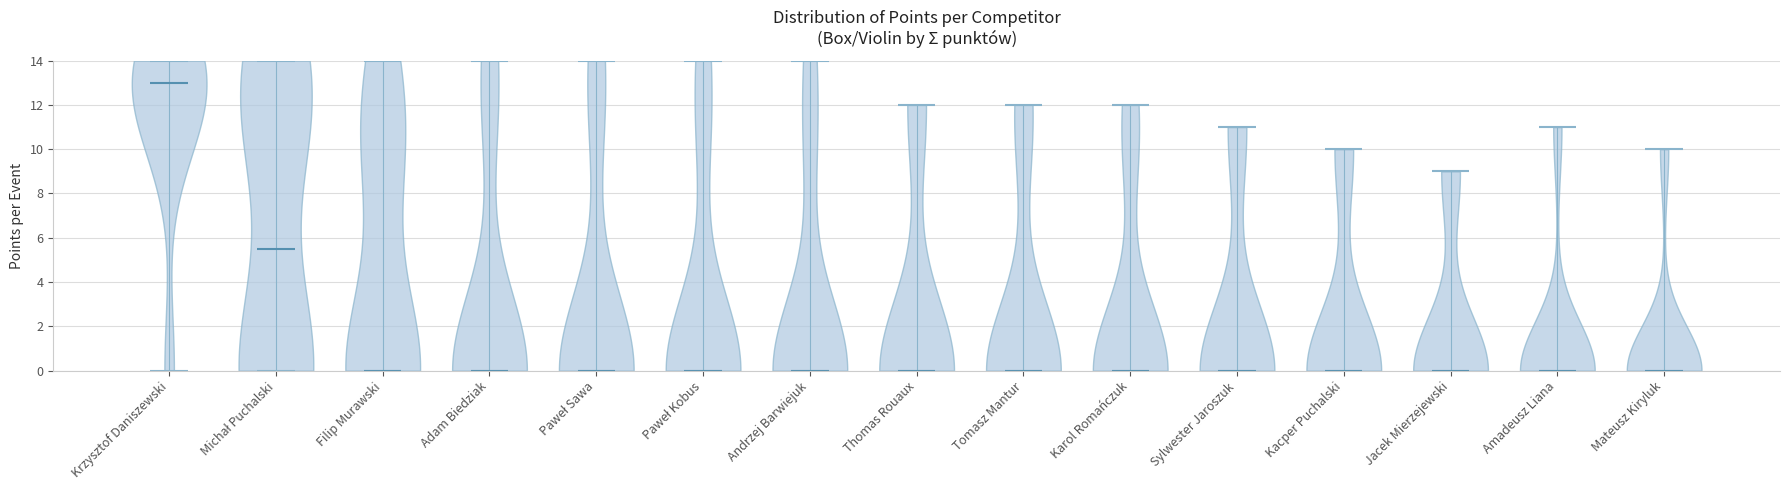

Reading left to right, read every violin against the y-axis: where its median line is, and the lowest and highest points it reaches. The values are not printed on the chart, so give them approximately, as read against the axis.

Krzysztof Daniszewski: median line 13.0, lowest point 0.0, highest point 14.0
Michał Puchalski: median line 5.6, lowest point 0.0, highest point 14.0
Filip Murawski: median line 0.0, lowest point 0.0, highest point 14.0
Adam Biedziak: median line 0.0, lowest point 0.0, highest point 14.0
Paweł Sawa: median line 0.0, lowest point 0.0, highest point 14.0
Paweł Kobus: median line 0.0, lowest point 0.0, highest point 14.0
Andrzej Barwiejuk: median line 0.0, lowest point 0.0, highest point 14.0
Thomas Rouaux: median line 0.0, lowest point 0.0, highest point 12.0
Tomasz Mantur: median line 0.0, lowest point 0.0, highest point 12.0
Karol Romańczuk: median line 0.0, lowest point 0.0, highest point 12.0
Sylwester Jaroszuk: median line 0.0, lowest point 0.0, highest point 11.0
Kacper Puchalski: median line 0.0, lowest point 0.0, highest point 10.0
Jacek Mierzejewski: median line 0.0, lowest point 0.0, highest point 9.0
Amadeusz Liana: median line 0.0, lowest point 0.0, highest point 11.0
Mateusz Kiryluk: median line 0.0, lowest point 0.0, highest point 10.0